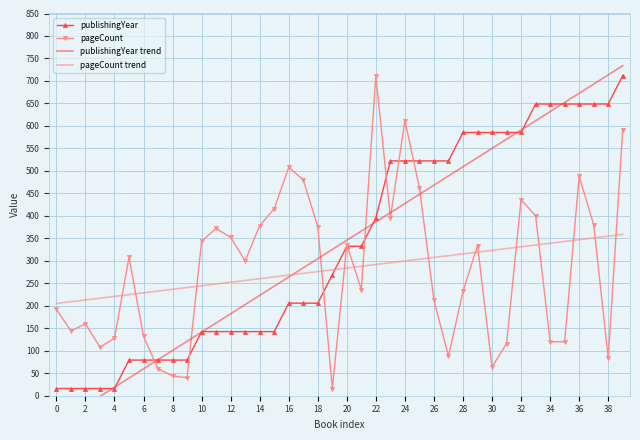

Which series has the largest total across all categories?

publishingYear